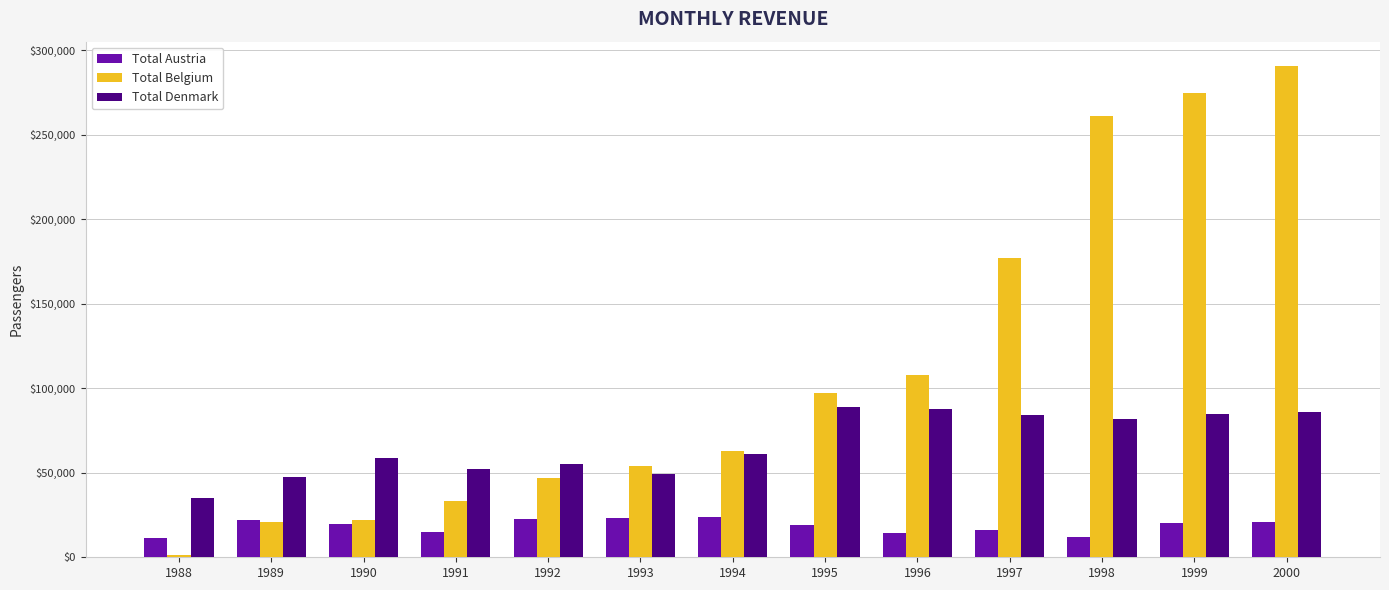

What is the smallest value displayed?

1115